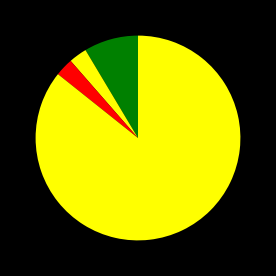

What is the majority slice?

首次申请